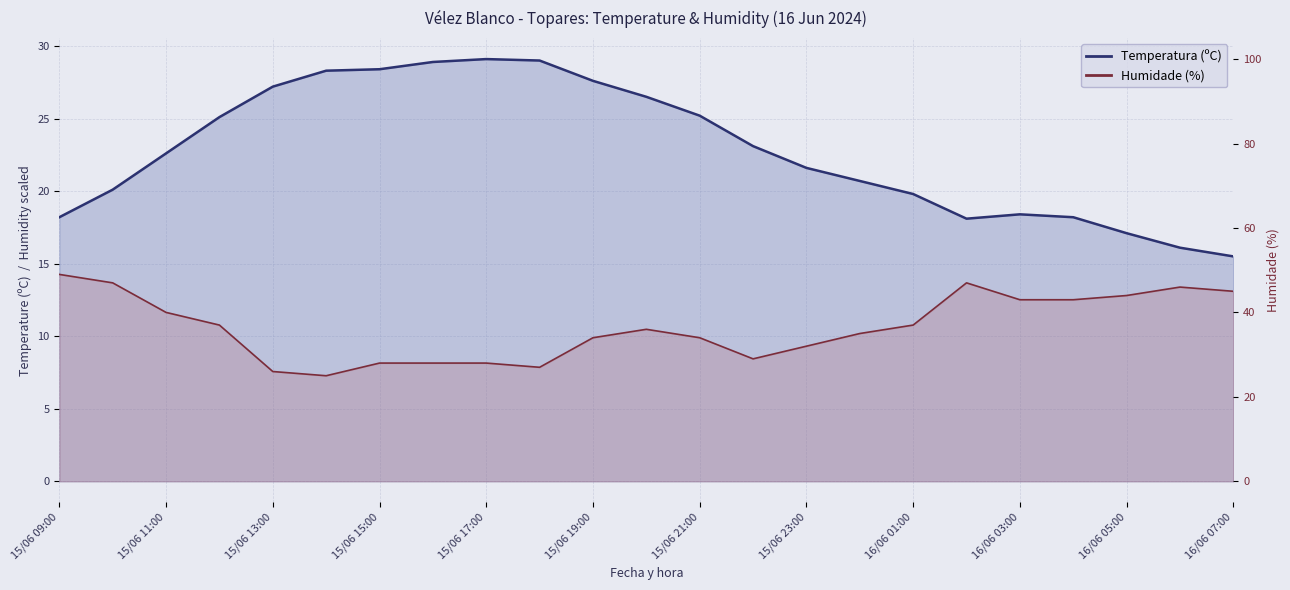

At which label does Temperatura (ºC) reach its minimum?

16/06 07:00